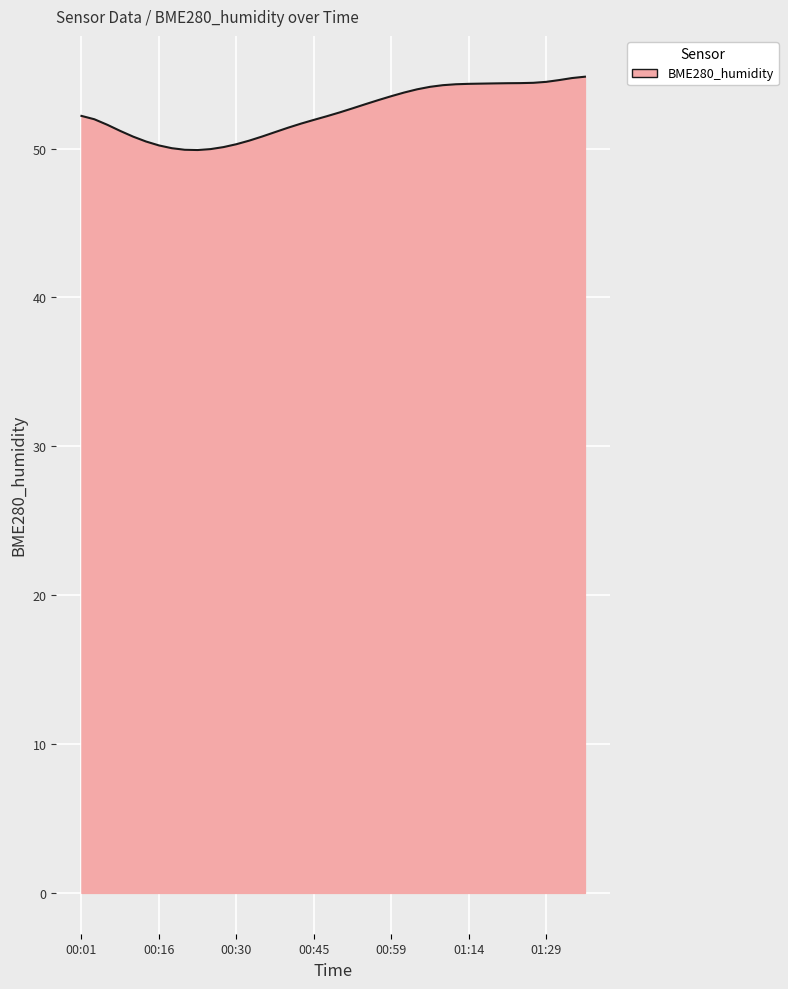

What is the maximum value shown in the chart?

54.8